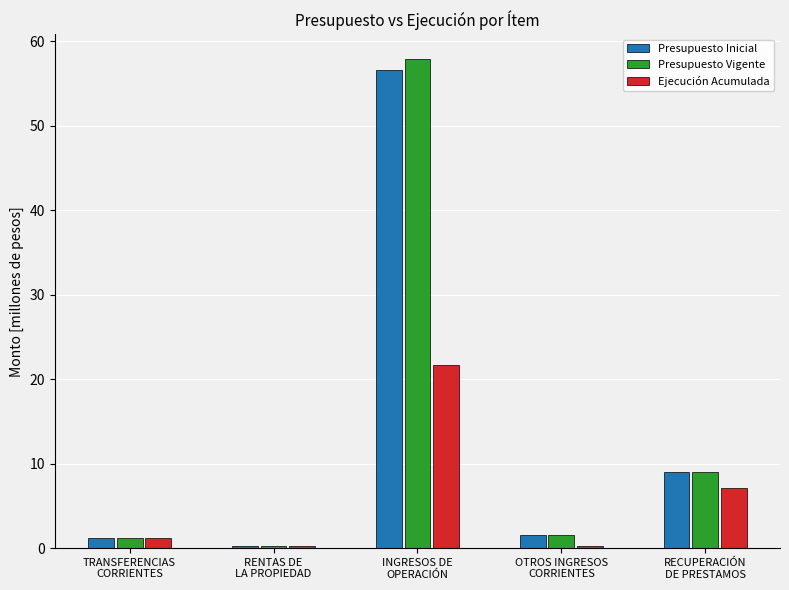

What is the total value across all series at TRANSFERENCIAS
CORRIENTES?

3.7